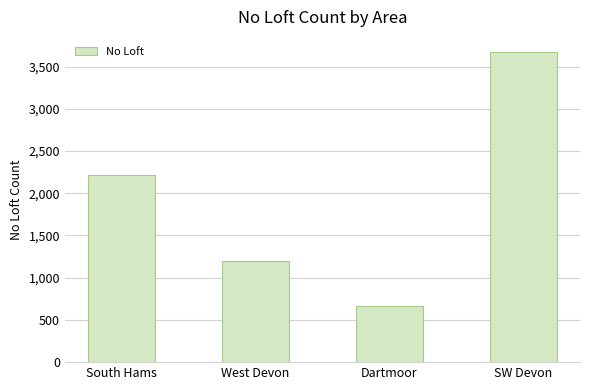

Rank the categories by value from highest to lowest.

SW Devon, South Hams, West Devon, Dartmoor